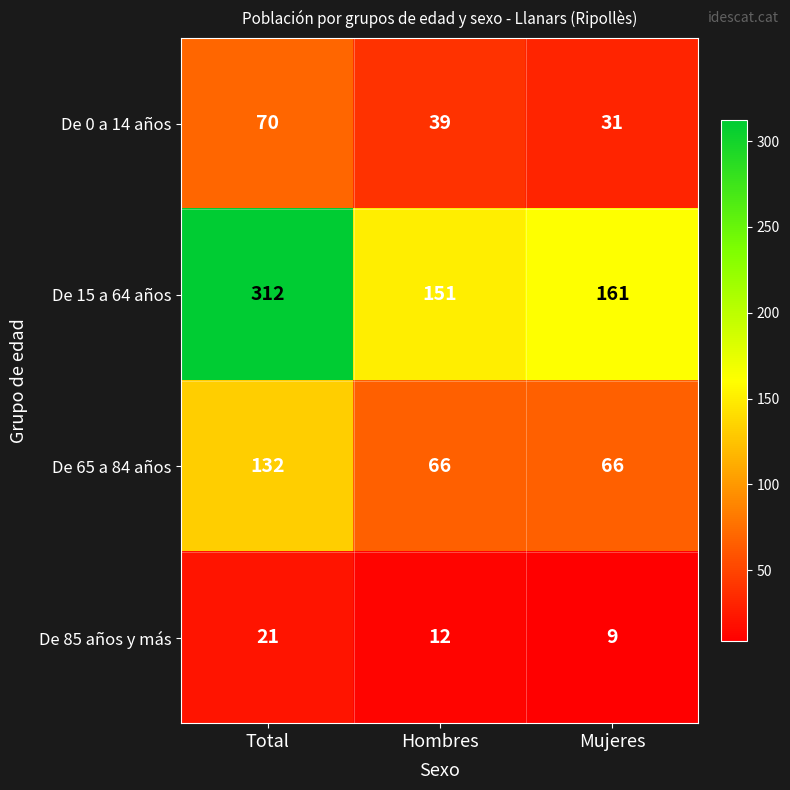

Reading left to right, list all the values displayed in this chart.

De 0 a 14 años: 70	39	31
De 15 a 64 años: 312	151	161
De 65 a 84 años: 132	66	66
De 85 años y más: 21	12	9